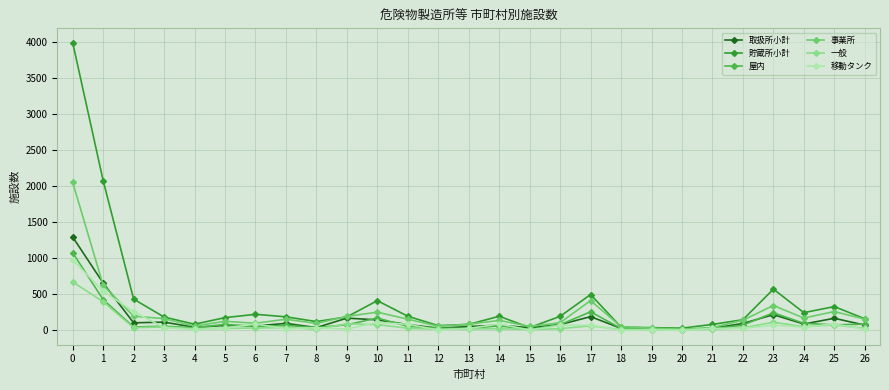

What is the highest value of the 事業所 series?

2050